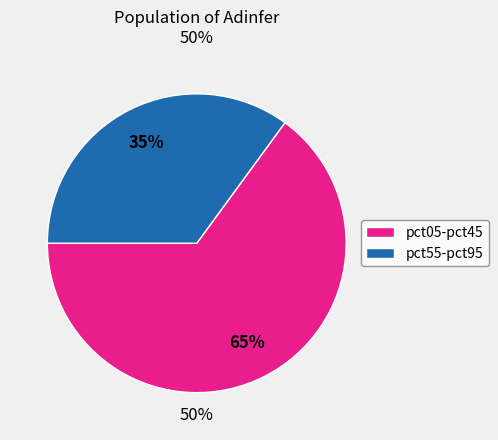

Do pct35 and pct55 together represent more than half of the pie?

No